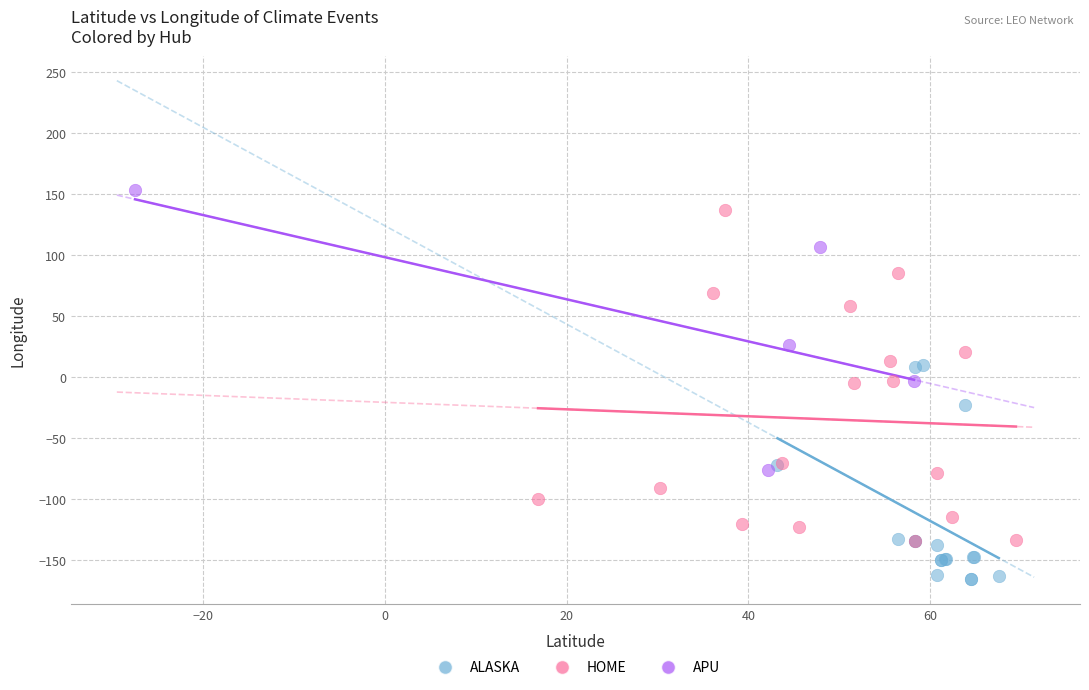

Which series has the largest Y range (max minus min)?

HOME